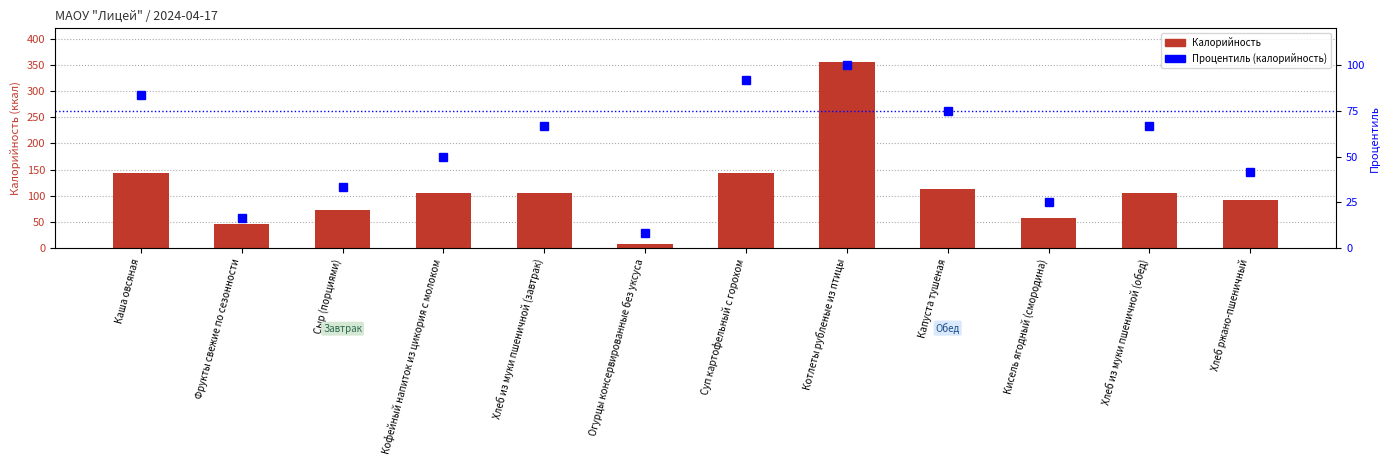

What is the total value across all series at Сыр (порциями)?

106.1